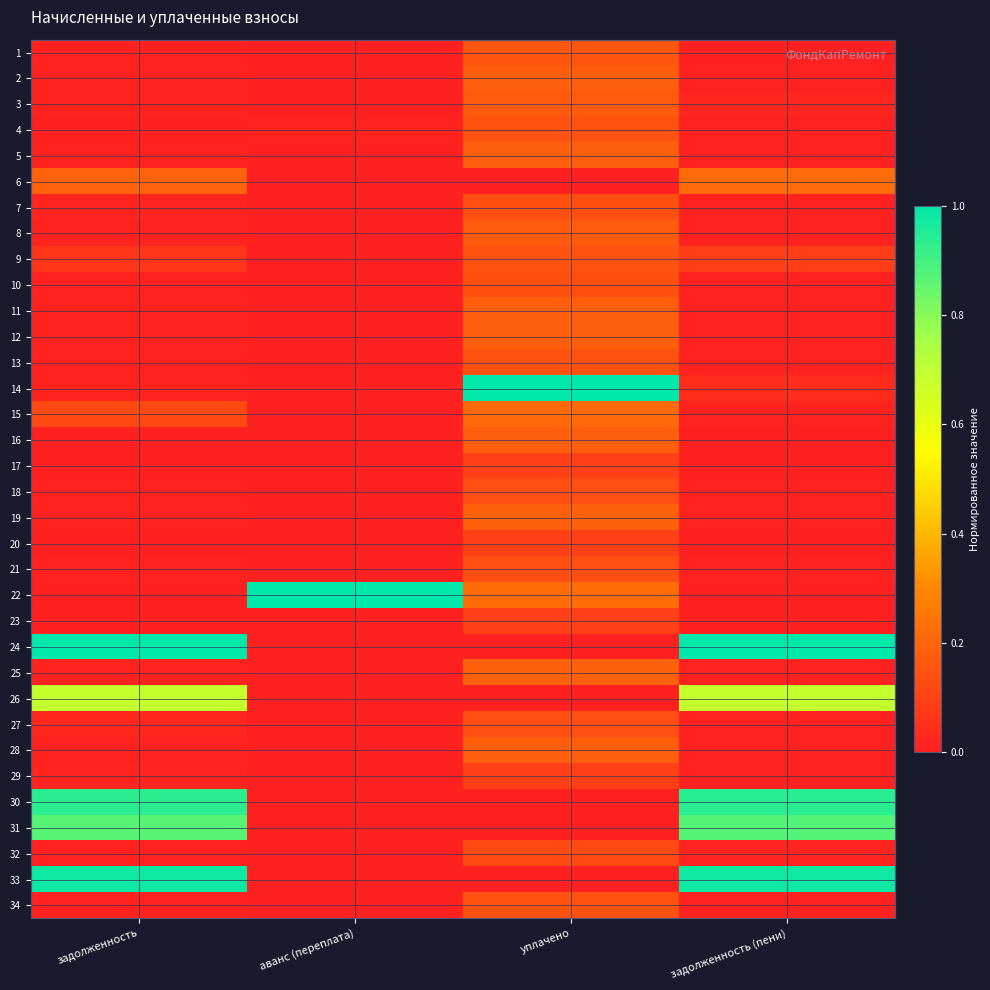

Which series has the largest total across all categories?

24